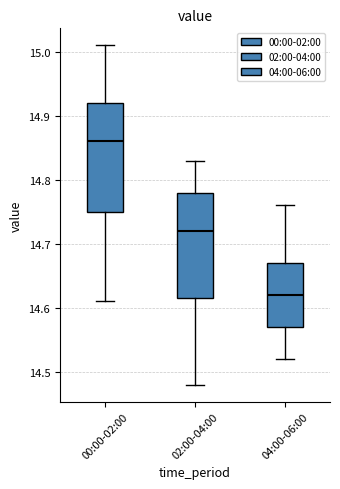

Reading left to right, read every box against the y-axis: the position of its median line, the range the box covers, and the ends of its whiskers. The values are not printed on the chart, so give them approximately, as read against the axis.

00:00-02:00: median 14.86, box 14.75 to 14.92, whiskers 14.61 to 15.01
02:00-04:00: median 14.72, box 14.62 to 14.78, whiskers 14.48 to 14.83
04:00-06:00: median 14.62, box 14.57 to 14.67, whiskers 14.52 to 14.76